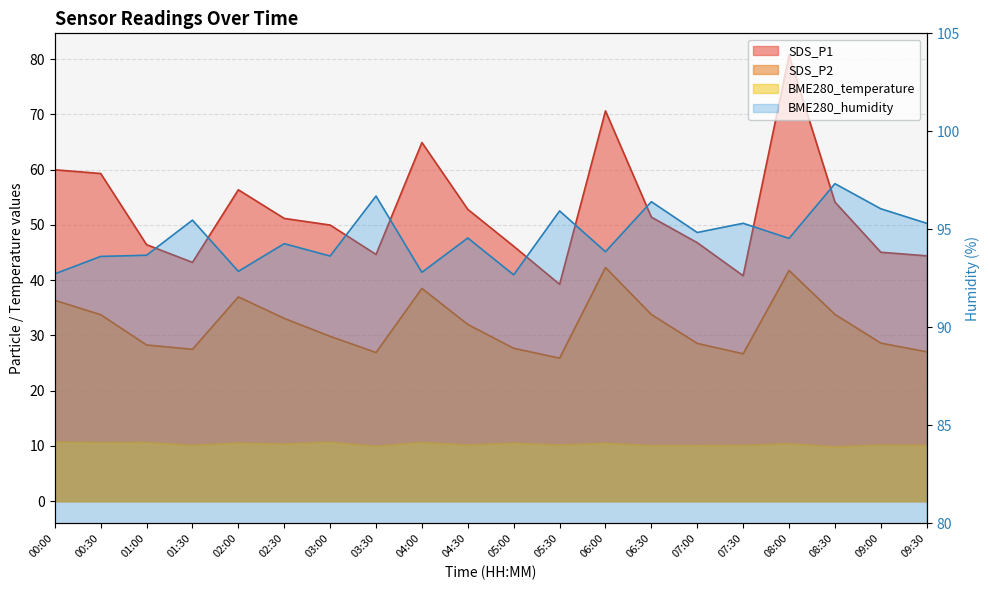

Rank the categories by SDS_P2 value from highest to lowest.

06:00, 08:00, 04:00, 02:00, 00:00, 08:30, 06:30, 00:30, 02:30, 04:30, 03:00, 09:00, 07:00, 01:00, 05:00, 01:30, 09:30, 03:30, 07:30, 05:30